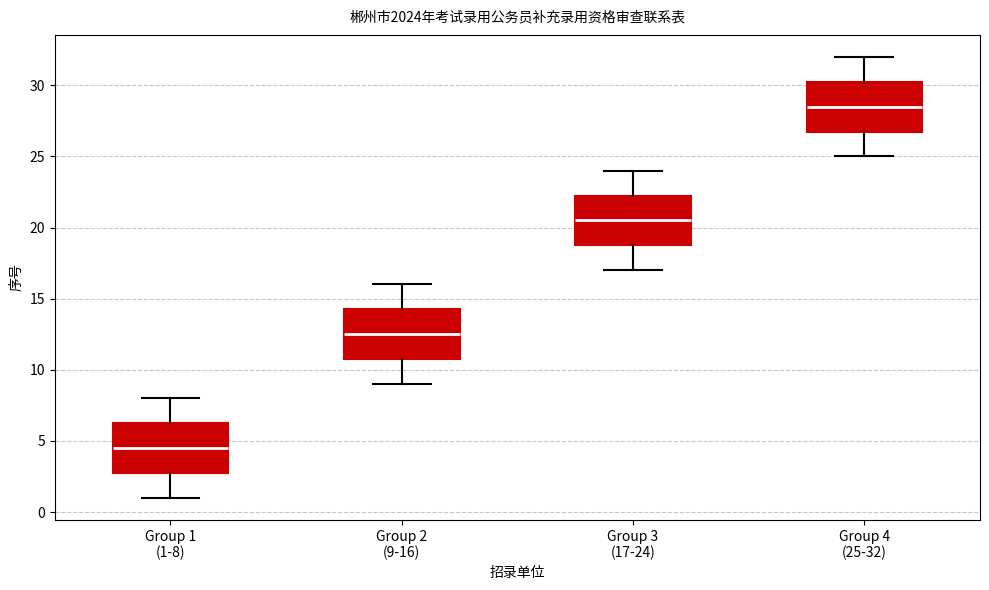

Reading left to right, transcribe this box plot: for each box, give where its median line is, the range the box spans, and where its two whiskers end, as read against the y-axis. The values are not printed on the chart, so give them approximately, as read against the axis.

Group 1 (1-8): median 4.5, box 3.0 to 6.5, whiskers 1.0 to 8.0
Group 2 (9-16): median 12.5, box 11.0 to 14.5, whiskers 9.0 to 16.0
Group 3 (17-24): median 20.5, box 19.0 to 22.5, whiskers 17.0 to 24.0
Group 4 (25-32): median 28.5, box 27.0 to 30.5, whiskers 25.0 to 32.0